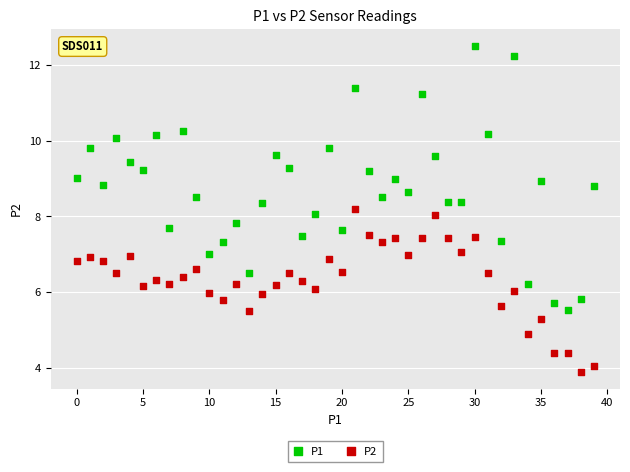

Across all data points, what is the range of Y values (max minus min)?

8.6